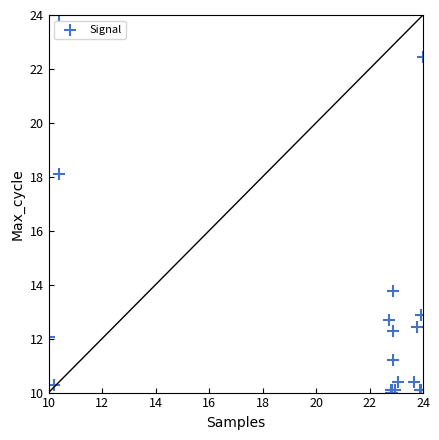

What Y value in the scatter plot is closest to 17?

18.1